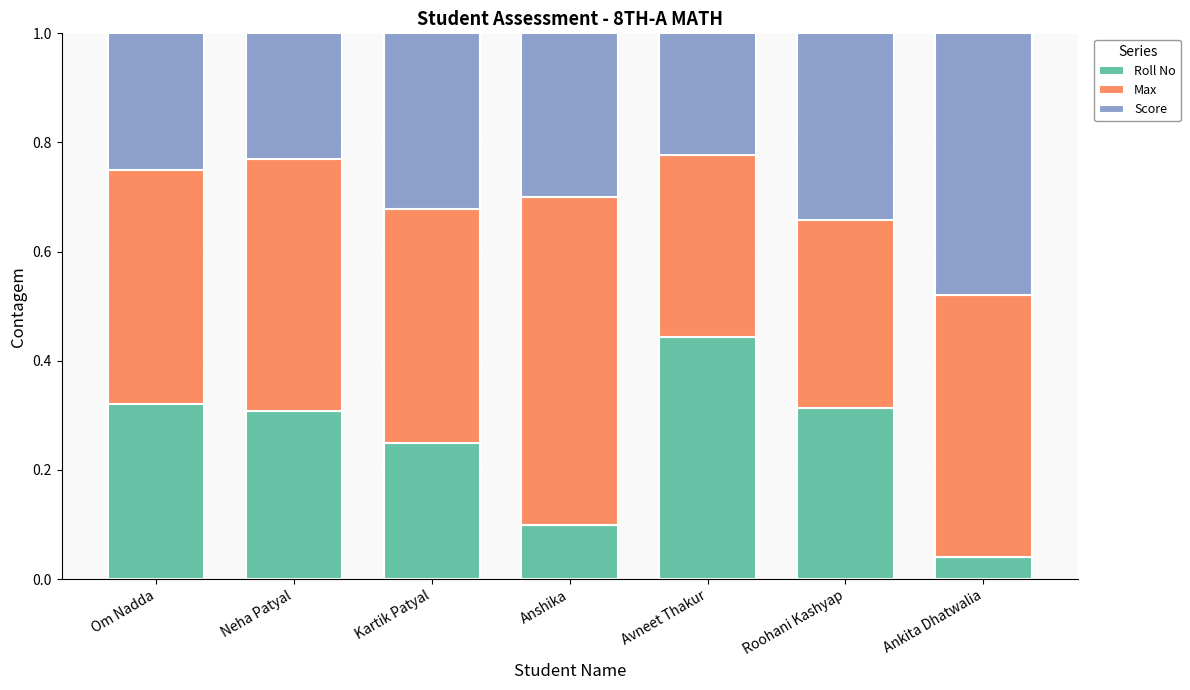

What is the sum of the Roll No values at Kartik Patyal and Avneet Thakur?

0.7